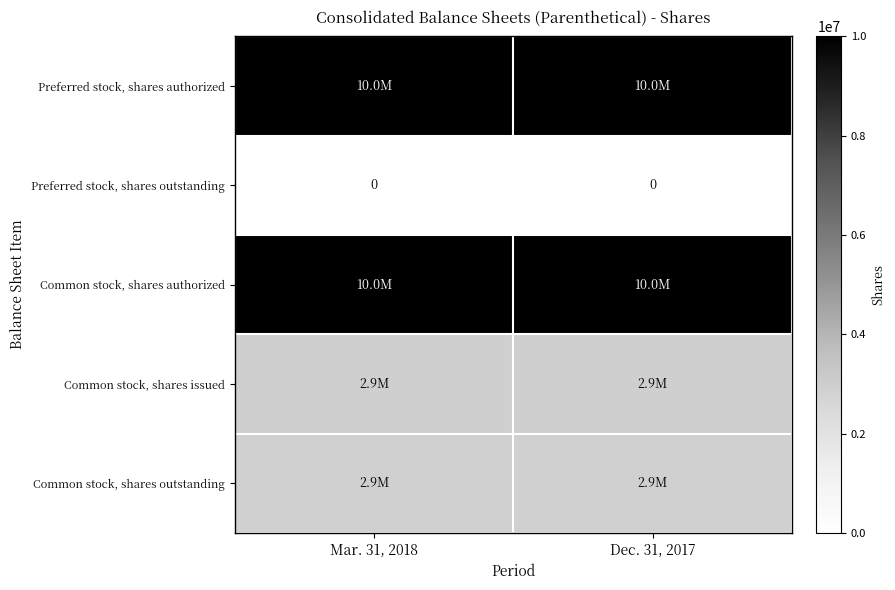

At Dec. 31, 2017, list the series in order from smallest to largest.

Preferred stock, shares outstanding, Common stock, shares outstanding, Common stock, shares issued, Preferred stock, shares authorized, Common stock, shares authorized